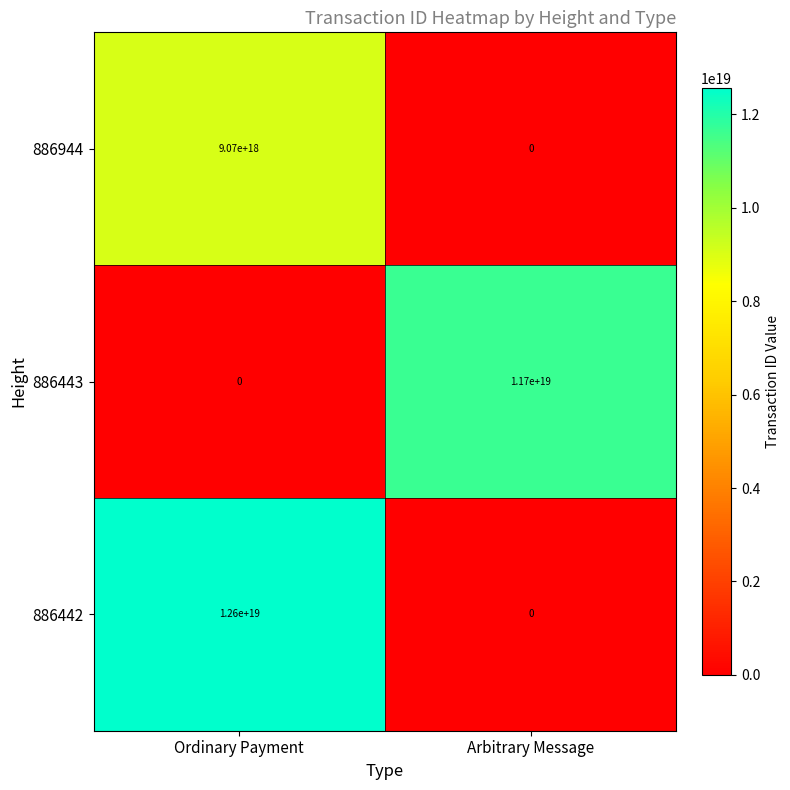

How many categories are shown in the chart?

2